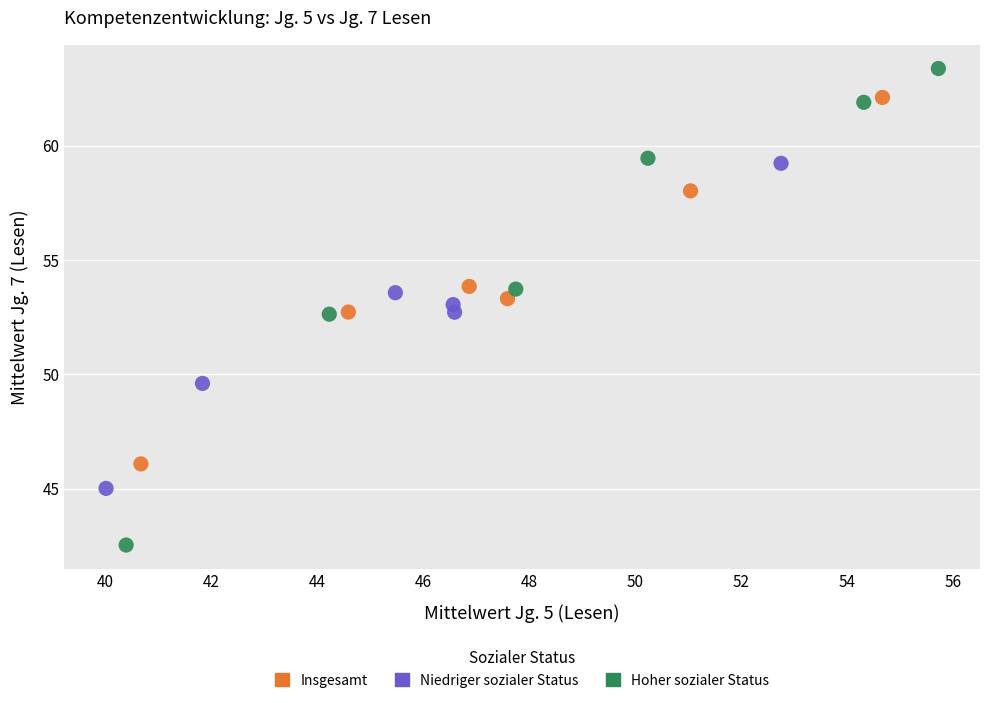

Which series has the widest spread of Y values?

Hoher sozialer Status